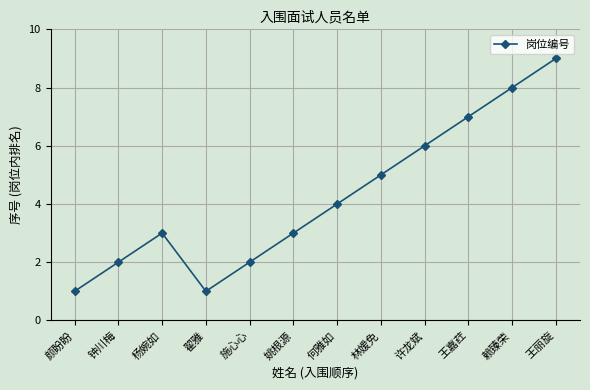

Approximately how many times larger is the value at 王嘉荭 compared to 杨婉如?

2.3